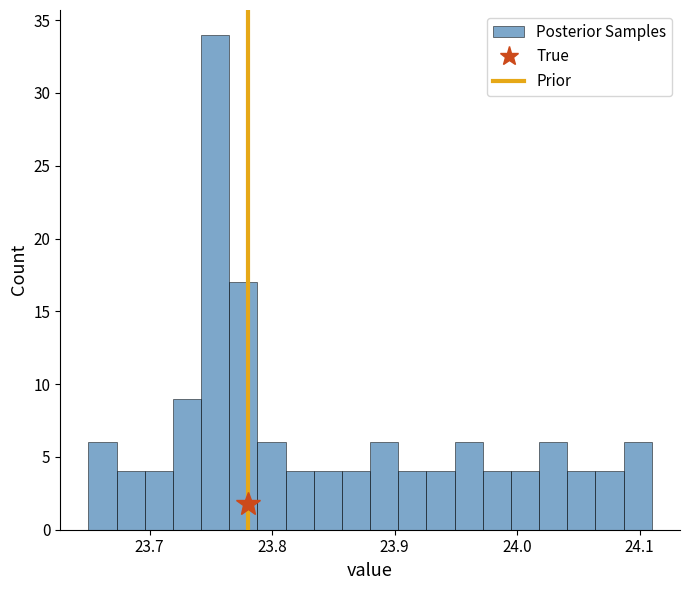

Read against the x-axis, roughly where is the centre of the tallest bar?

23.75